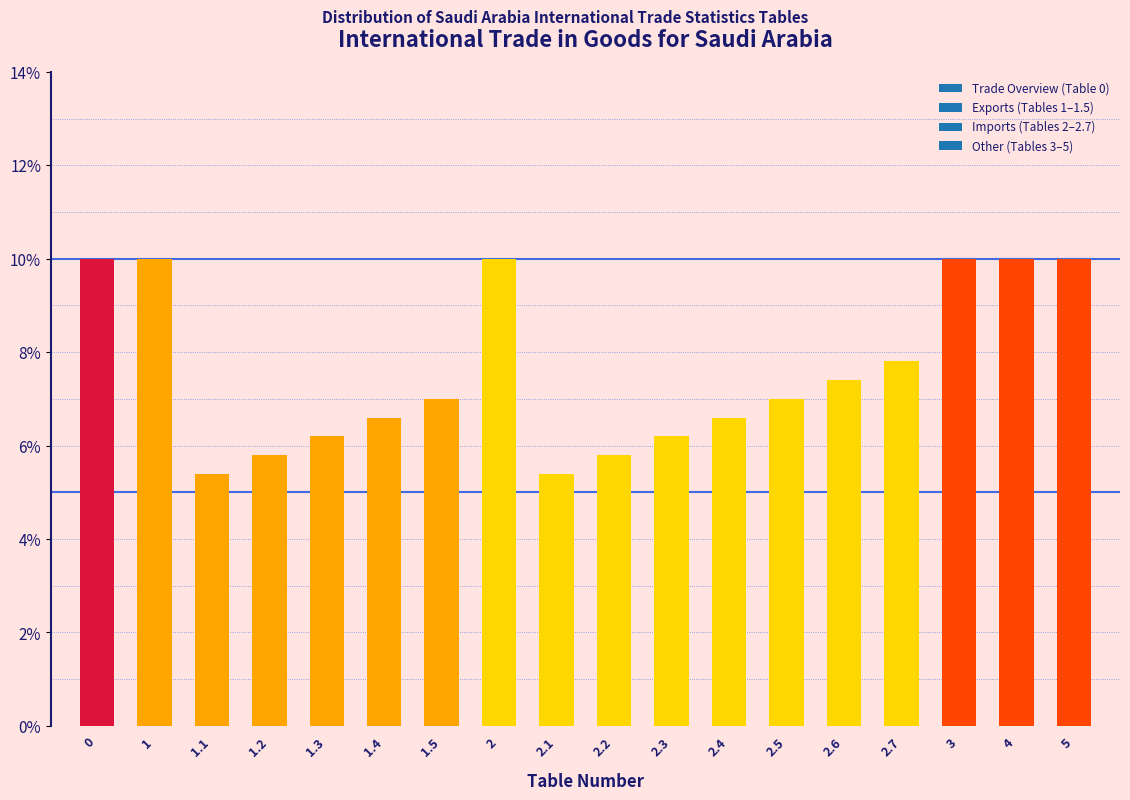

Reading left to right, extract all data points from this chart.

10.0	10.0	5.4	5.8	6.2	6.6	7.0	10.0	5.4	5.8	6.2	6.6	7.0	7.4	7.8	10.0	10.0	10.0